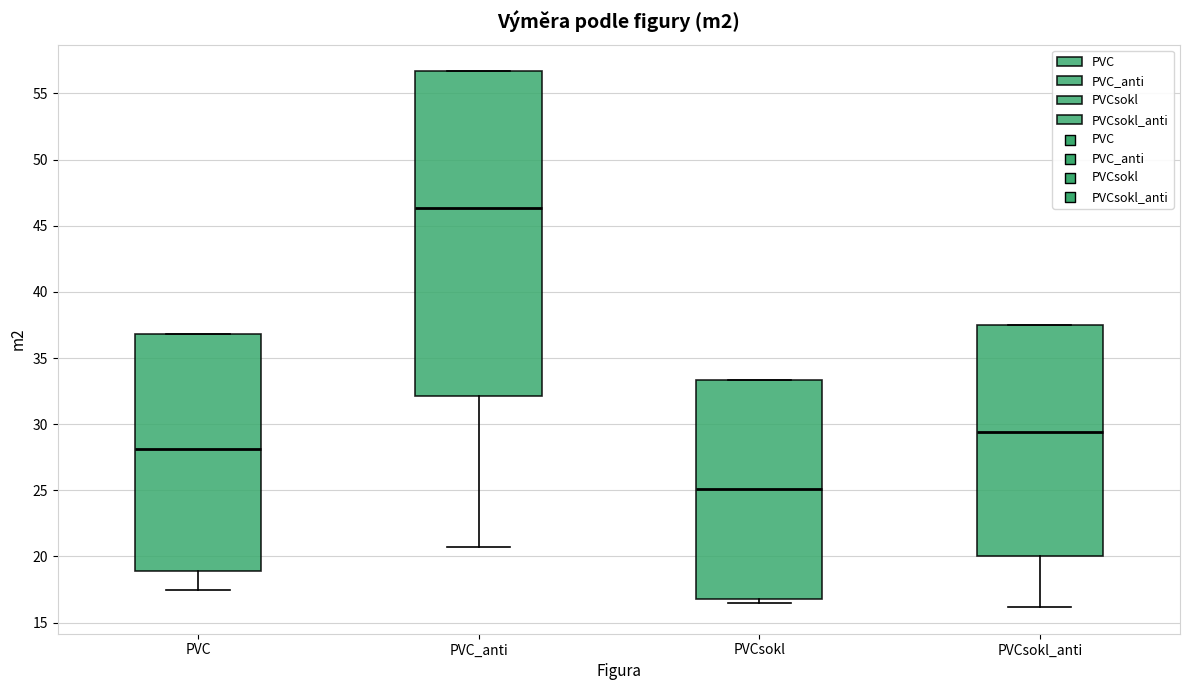

Reading left to right, transcribe this box plot: for each box, give where its median line is, the range the box spans, and where its two whiskers end, as read against the y-axis. The values are not printed on the chart, so give them approximately, as read against the axis.

PVC: median 28.0, box 19.0 to 37.0, whiskers 17.5 to 37.0
PVC_anti: median 46.5, box 32.0 to 56.5, whiskers 20.5 to 56.5
PVCsokl: median 25.0, box 17.0 to 33.5, whiskers 16.5 to 33.5
PVCsokl_anti: median 29.5, box 20.0 to 37.5, whiskers 16.0 to 37.5